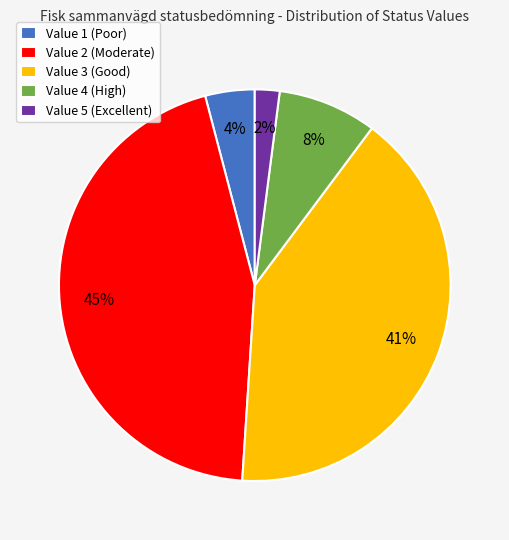

What is the ratio of the value at Value 5 to the value at Value 1?

0.5